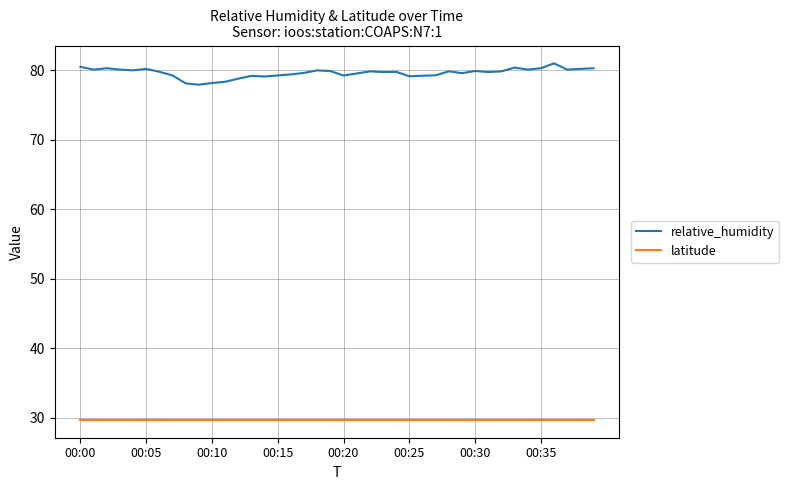

List the series in order of their peak value, lowest first.

latitude, relative_humidity